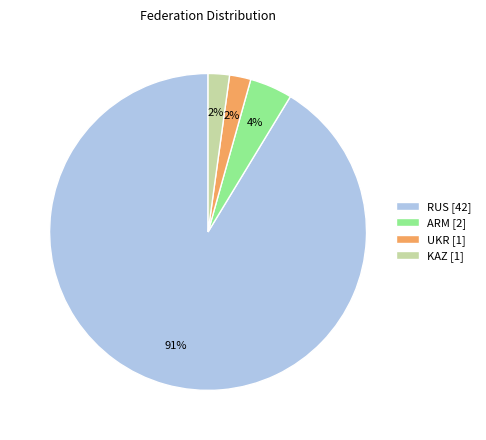

What is the largest slice in the pie chart?

RUS